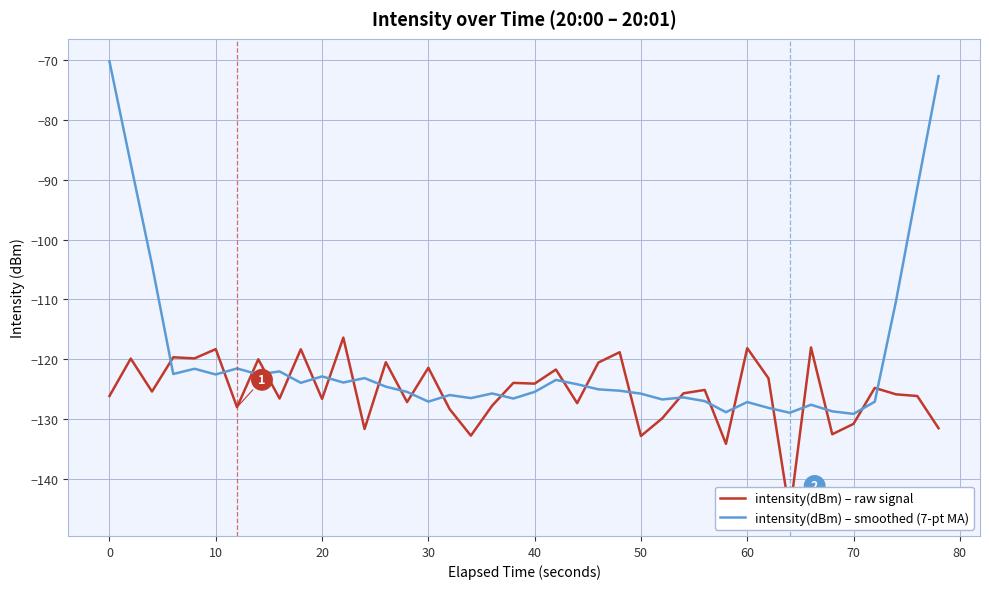

What is the difference between the maximum and minimum values in the intensity(dBm) – smoothed (7-pt MA) series?

59.0